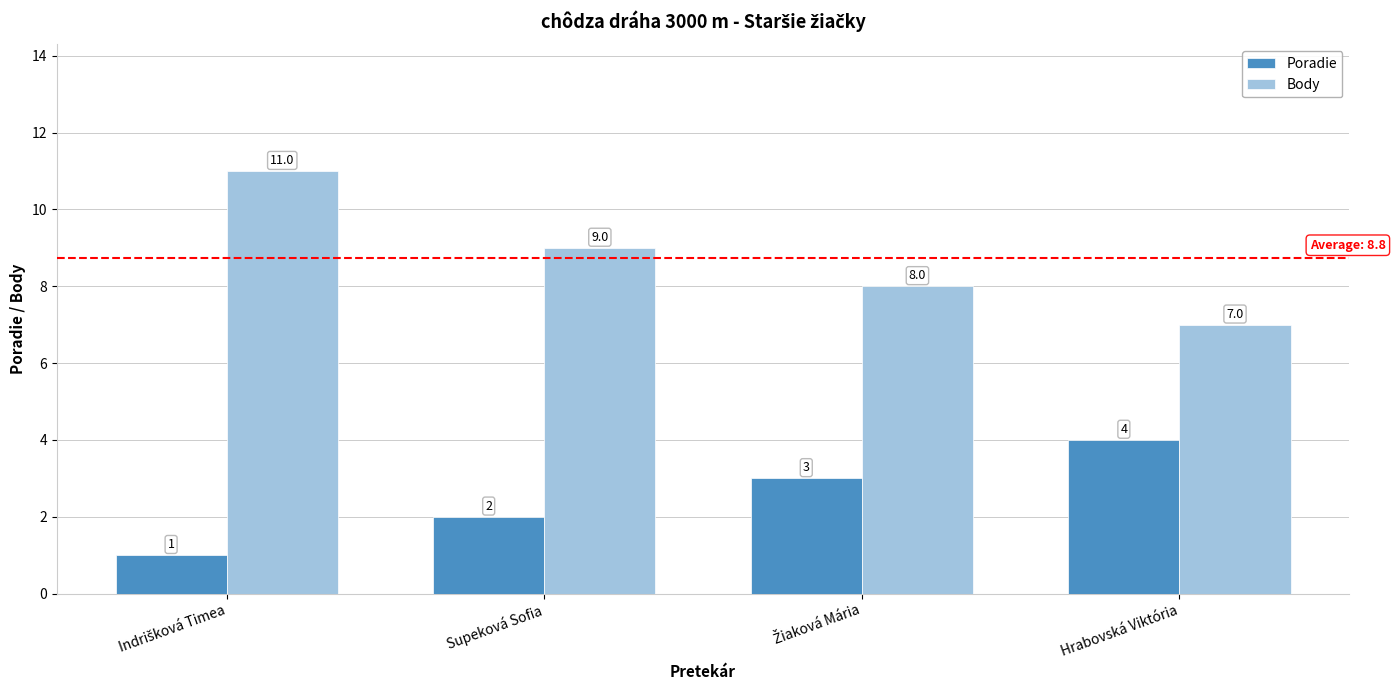

Which series has the widest spread of values?

Body